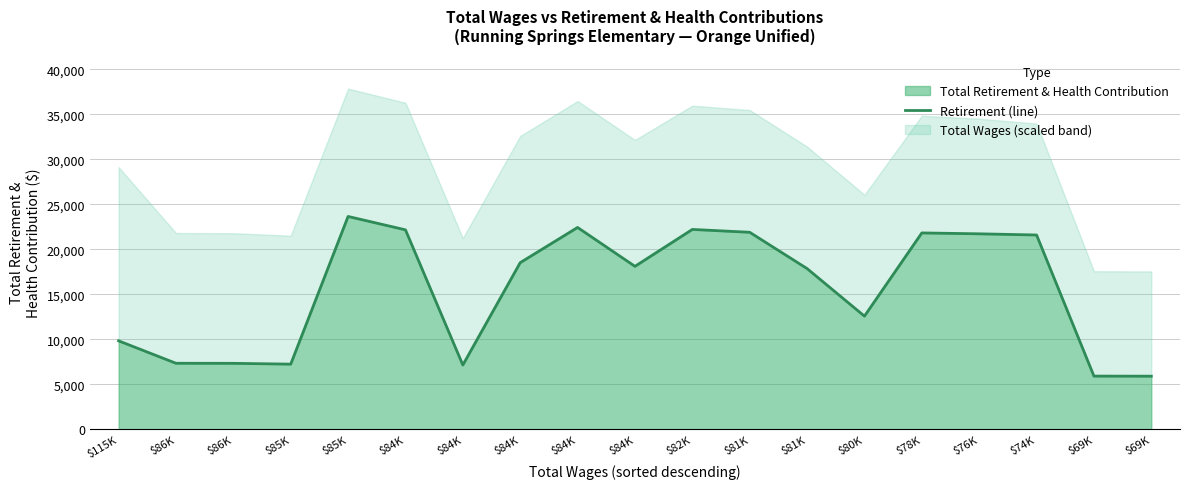

What is the difference between the second highest and minimum values?

16522